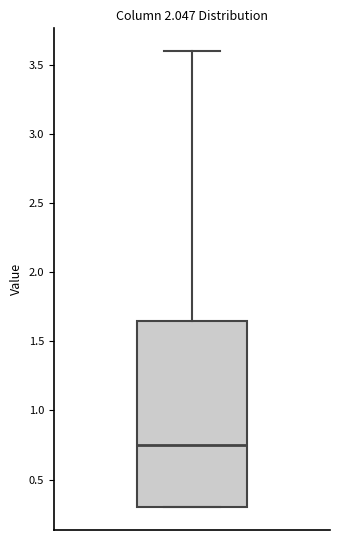

Read this box plot against the y-axis: the position of the median line, the range covered by the box, and the ends of both whiskers. The values are not printed on the chart, so give them approximately, as read against the axis.

median 0.75, box 0.30 to 1.65, whiskers 0.30 to 3.60